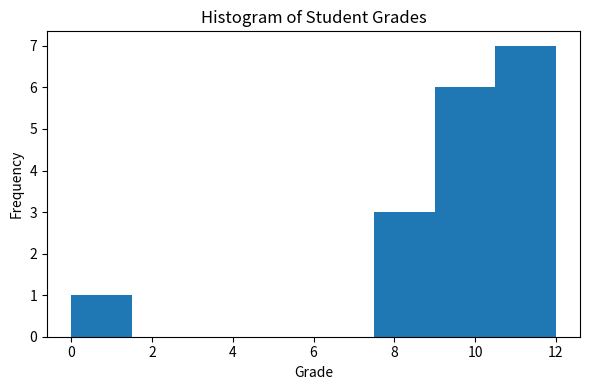

Reading left to right, transcribe this chart: for each bar, give the range it covers on the x-axis and its height. Neither the bar edges nor the heights are printed on the chart, so give them approximately, as read against the axes.

0.0 to 1.5: 1
1.5 to 3.0: 0
3.0 to 4.5: 0
4.5 to 6.0: 0
6.0 to 7.5: 0
7.5 to 9.0: 3
9.0 to 10.5: 6
10.5 to 12.0: 7